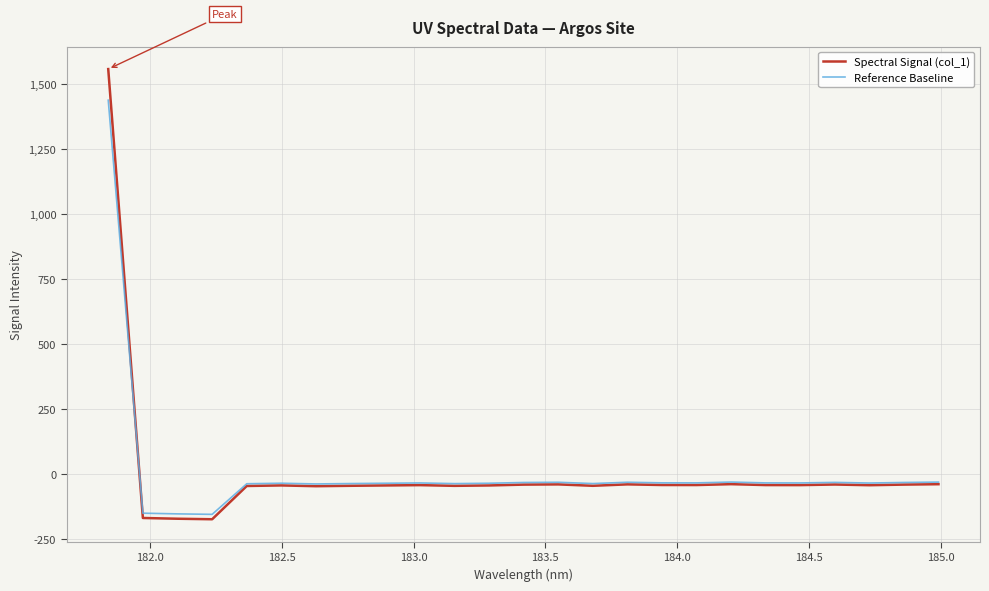

List the series in order of their peak value, highest first.

Spectral Signal (col_1), Reference Baseline